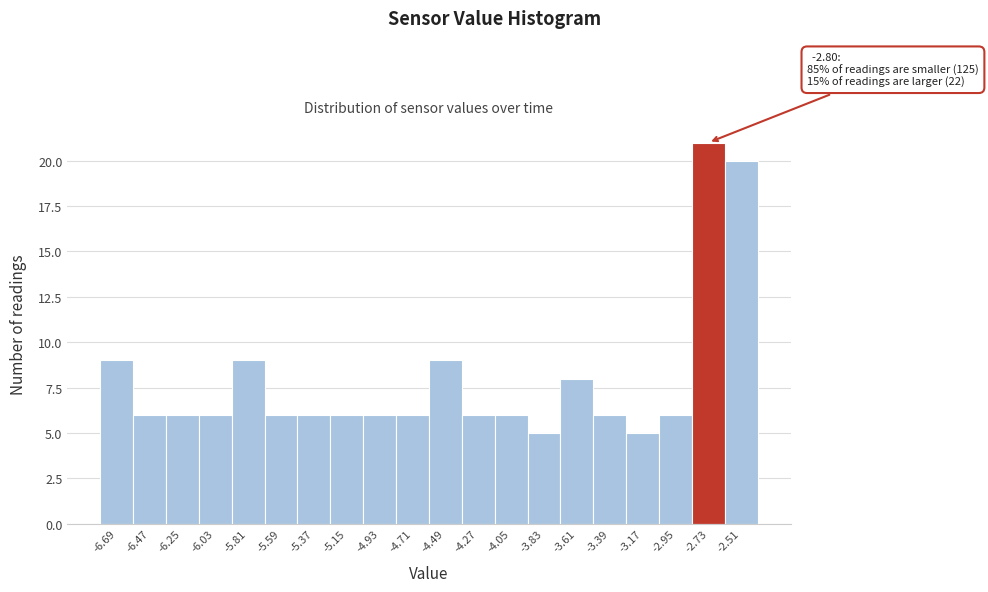

Over which range of the x-axis is the bar tallest?

-2.84 to -2.62